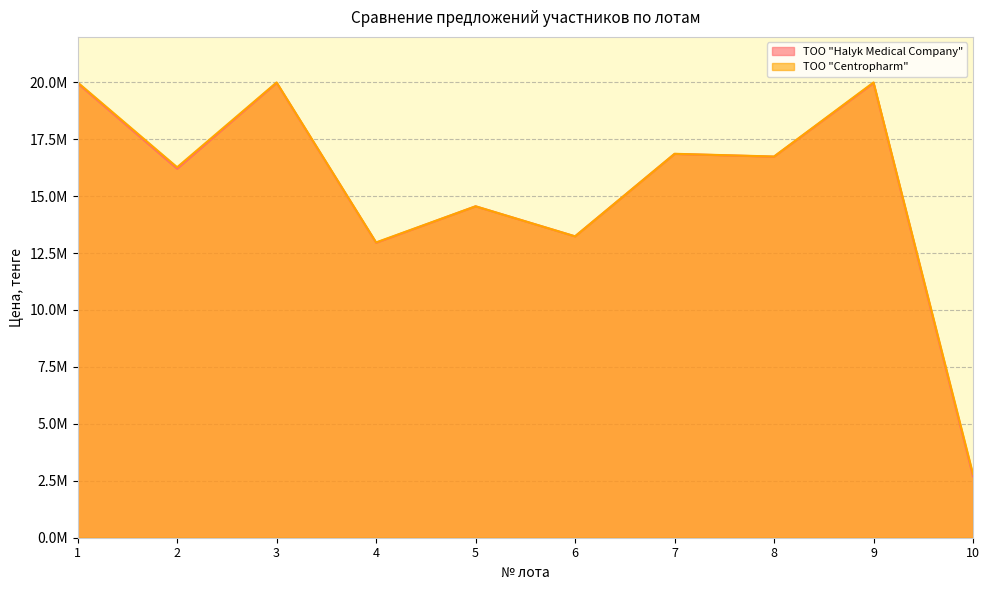

What is the spread (max minus min) of values at 10?

89957